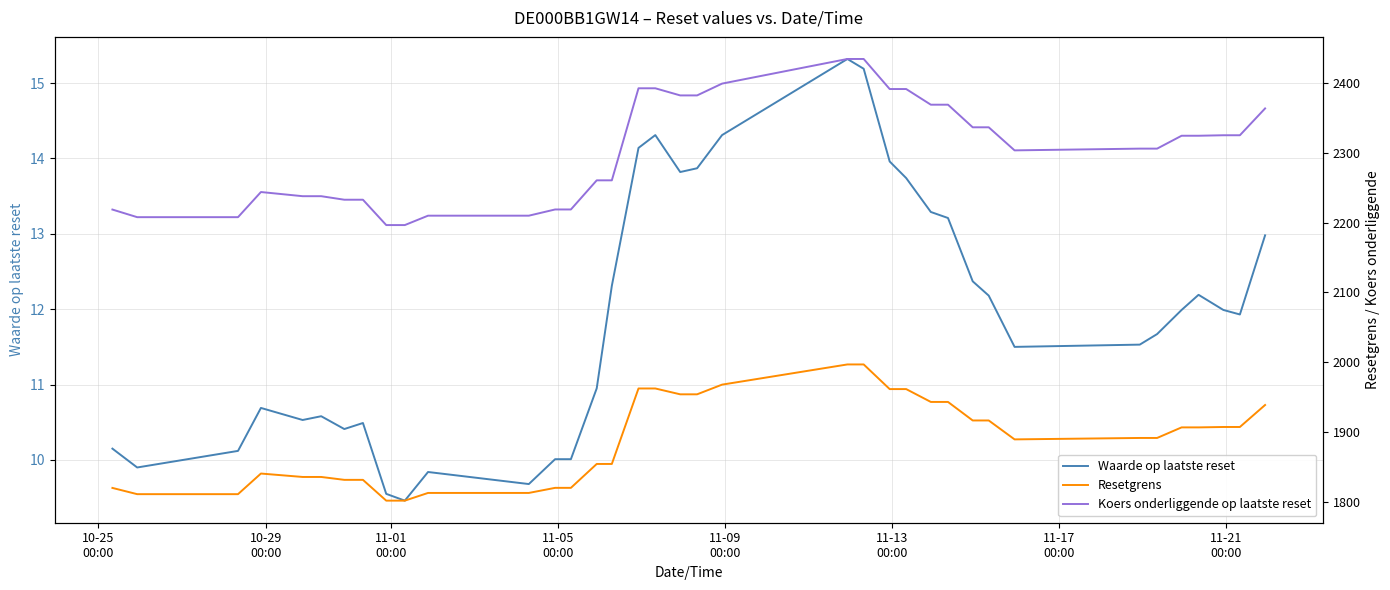

True or false: Waarde op laatste reset and Koers onderliggende op laatste reset intersect in this chart.

False